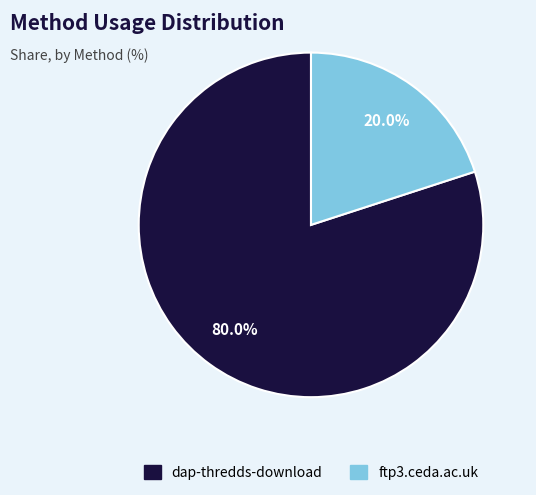

Is the sum of ftp3.ceda.ac.uk and dap-thredds-download greater than half?

Yes